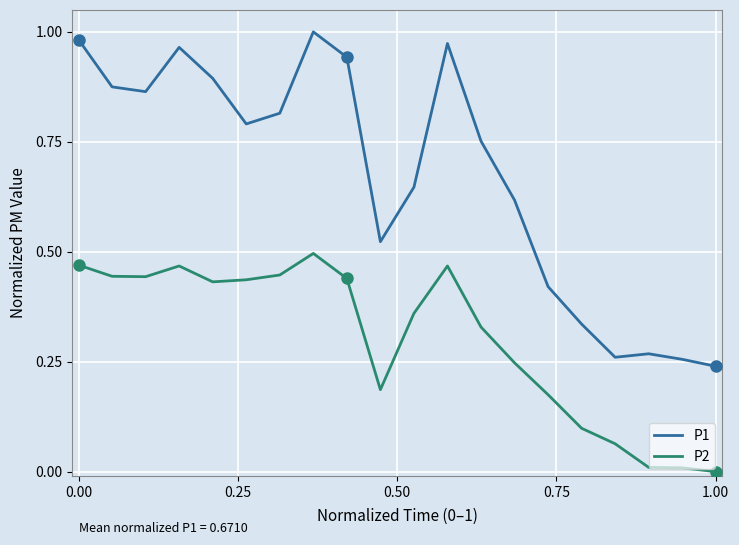

How many lines are shown in the chart?

2